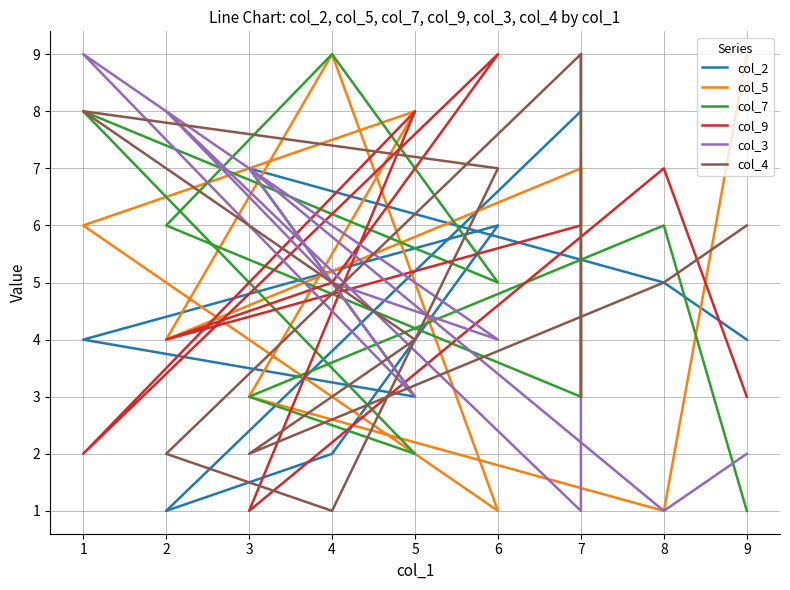

At which category does col_7 reach its first local peak?

8